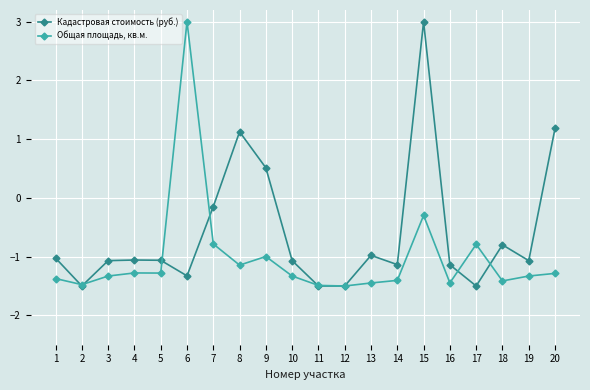

At which category is the sum across all series the highest?

15